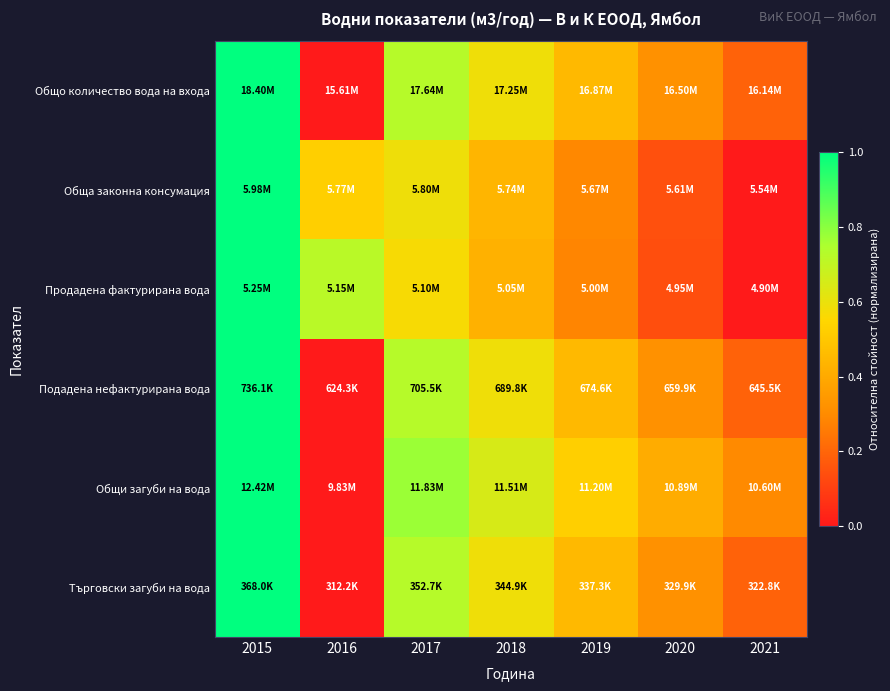

Reading left to right, what are all the values shown in this chart?

Общо количество вода на входа: 2015=1.0	2016=0.0	2017=0.7	2018=0.6	2019=0.5	2020=0.3	2021=0.2
Обща законна консумация: 2015=1.0	2016=0.5	2017=0.6	2018=0.4	2019=0.3	2020=0.1	2021=0.0
Продадена фактурирана вода: 2015=1.0	2016=0.7	2017=0.6	2018=0.4	2019=0.3	2020=0.1	2021=0.0
Подадена нефактурирана вода: 2015=1.0	2016=0.0	2017=0.7	2018=0.6	2019=0.5	2020=0.3	2021=0.2
Общи загуби на вода: 2015=1.0	2016=0.0	2017=0.8	2018=0.6	2019=0.5	2020=0.4	2021=0.3
Търговски загуби на вода: 2015=1.0	2016=0.0	2017=0.7	2018=0.6	2019=0.5	2020=0.3	2021=0.2